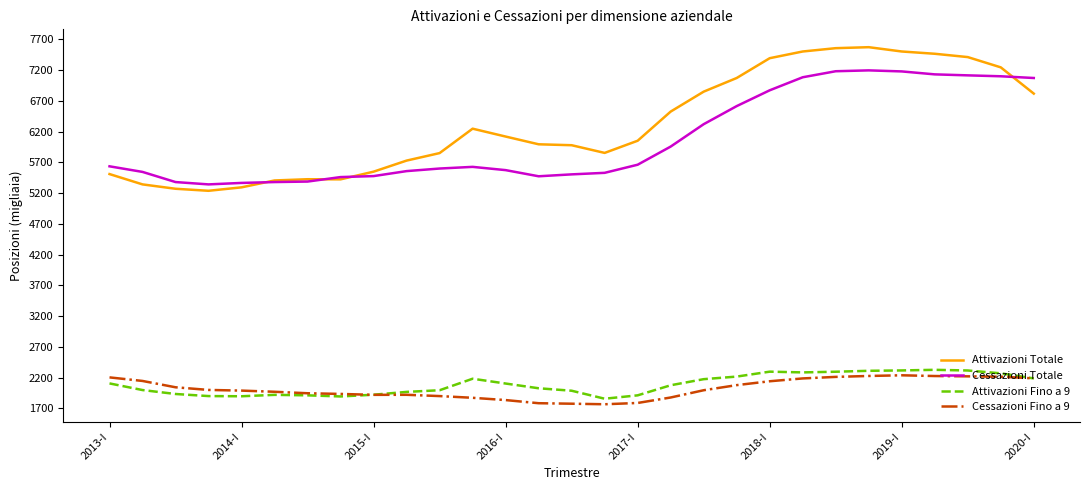

True or false: Attivazioni Totale and Attivazioni Fino a 9 cross at least once.

False